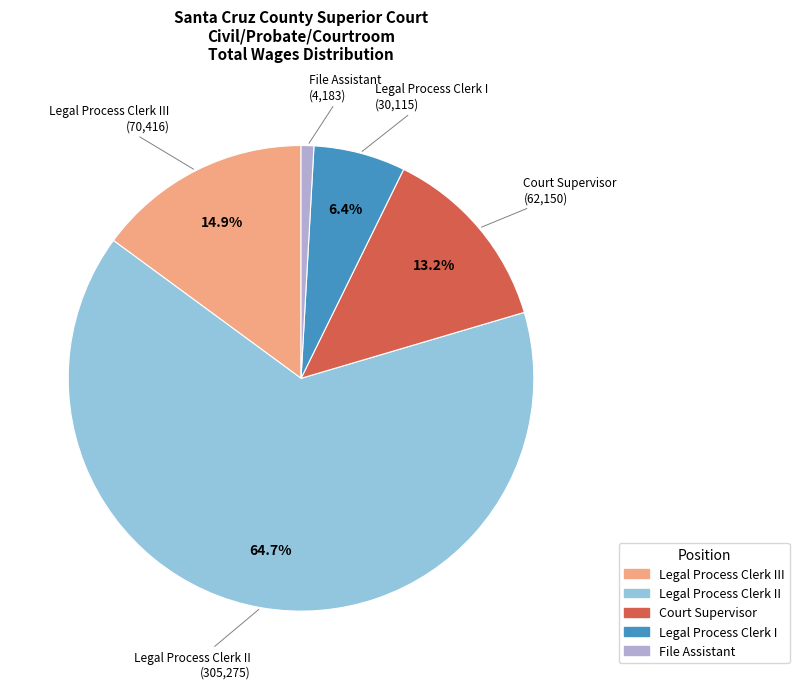

Is there any slice that represents more than half of the pie?

Yes